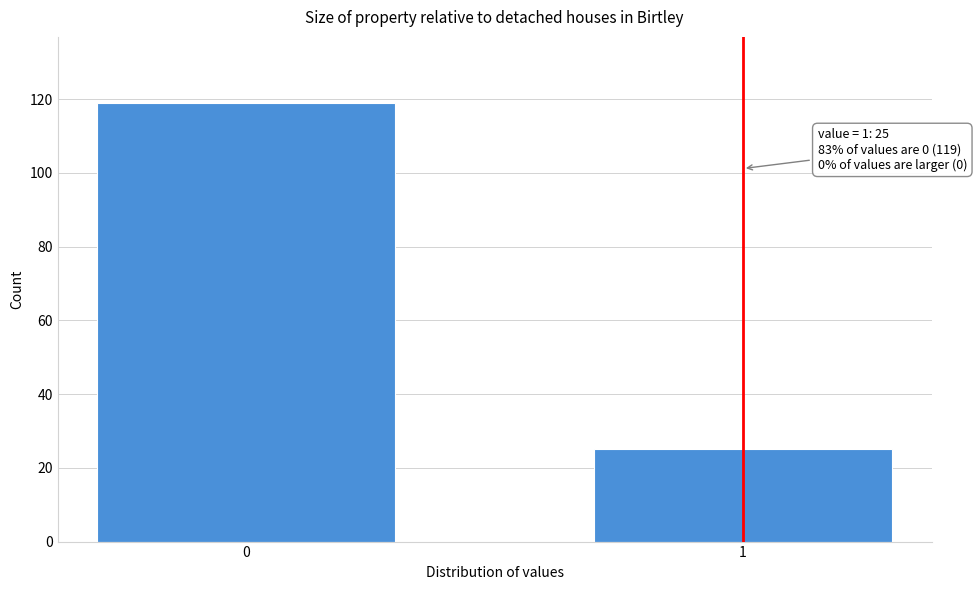

Reading left to right, transcribe all the data shown in this chart.

0=119	1=25